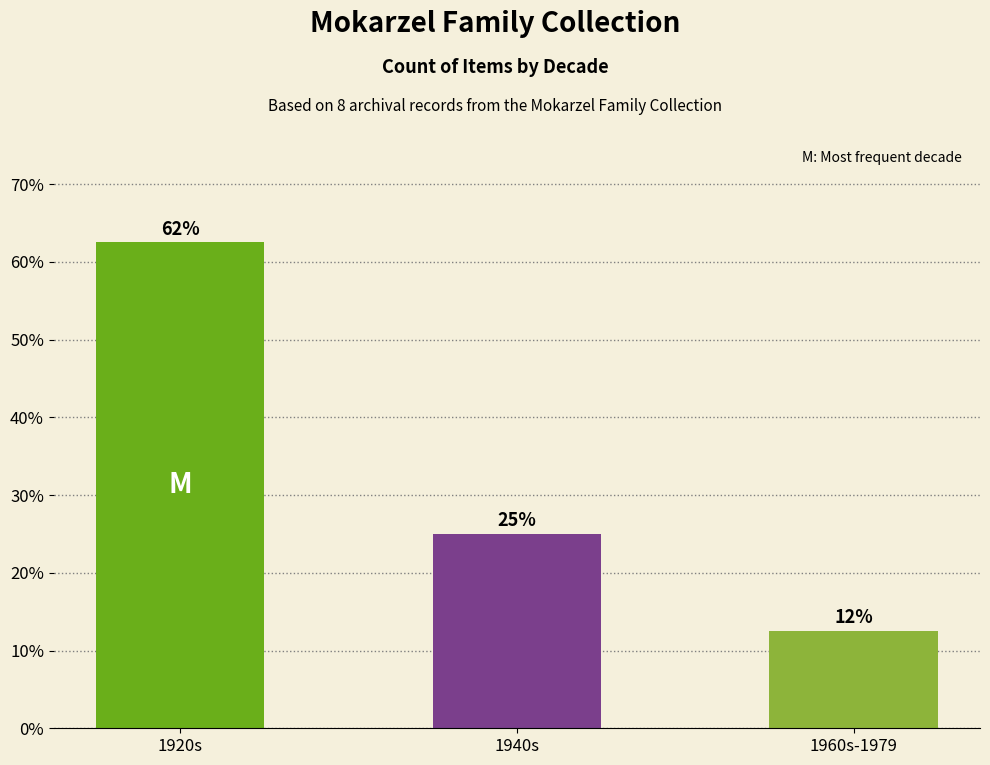

What is the ratio of the value at 1920s to the value at 1960s-1979?

5.0